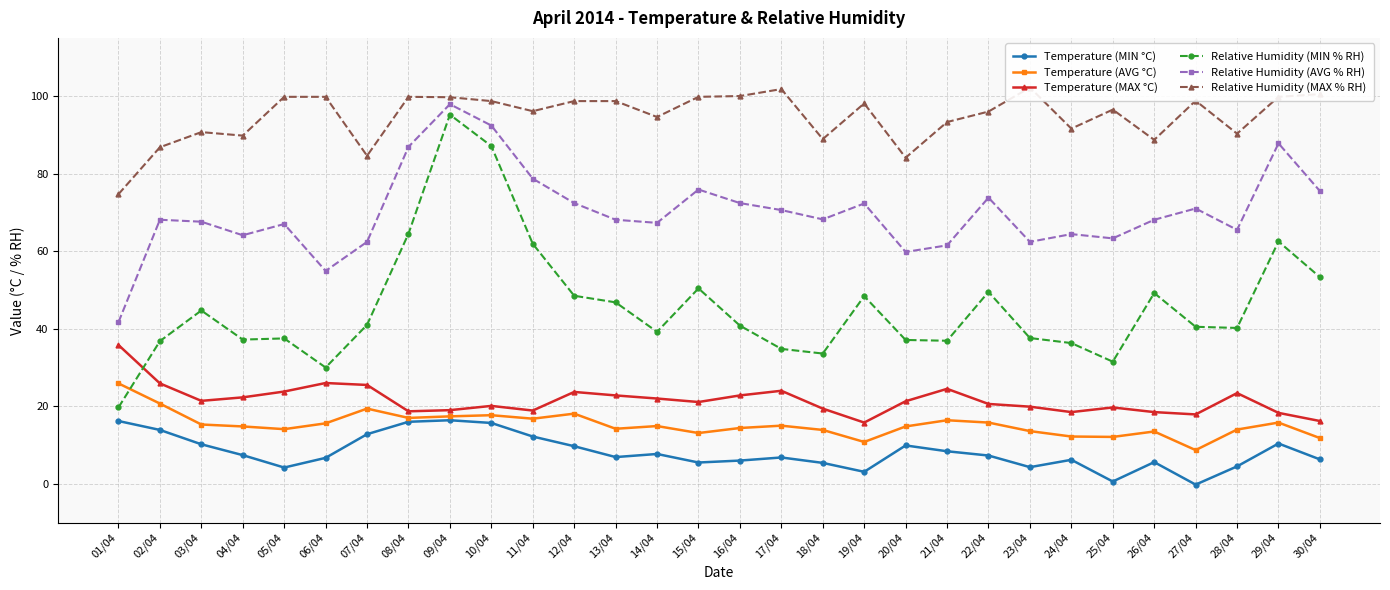

Is it true that Relative Humidity (MAX % RH) equals 51.2 at 14/04?

False